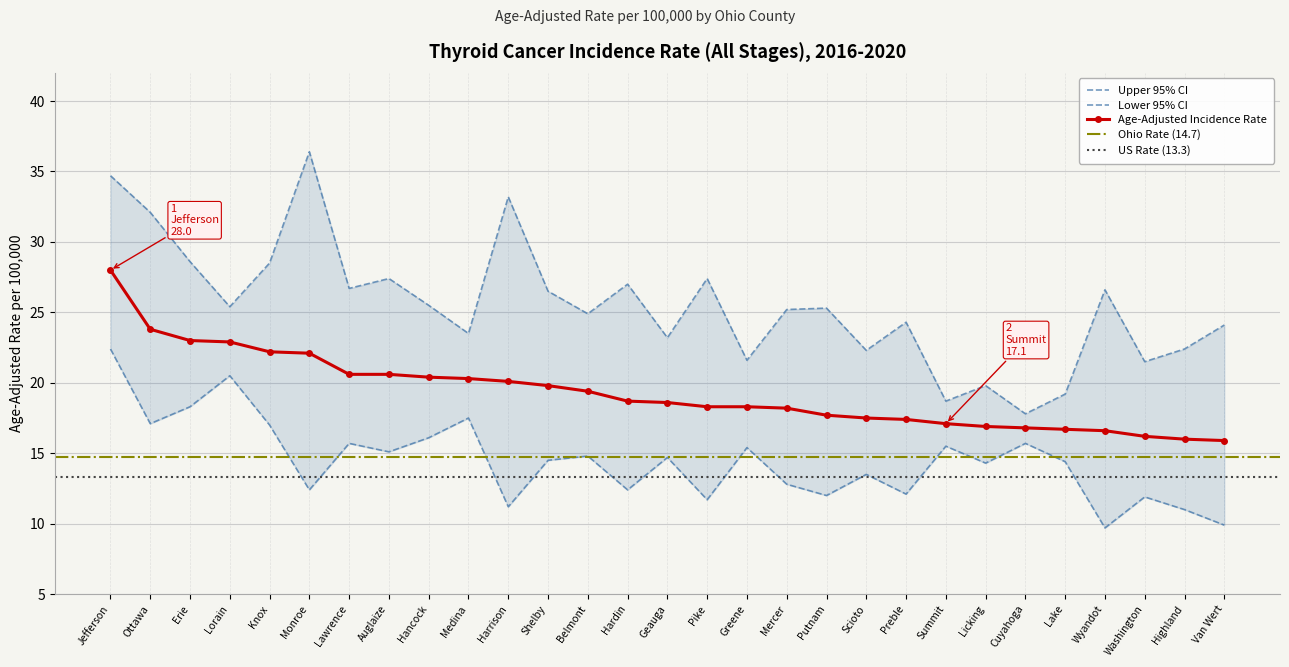

What is the label of the 15th point from the left?

Geauga